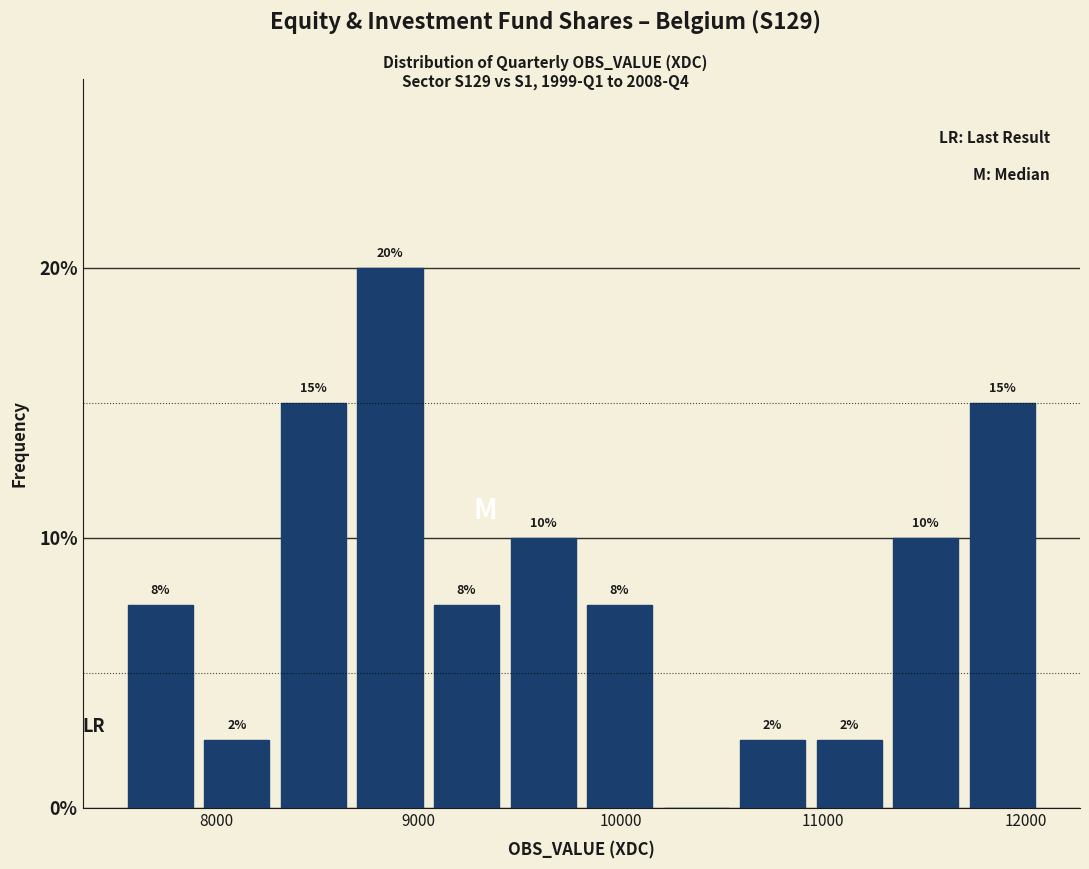

Read against the x-axis, roughly where is the centre of the tallest bar?

8900